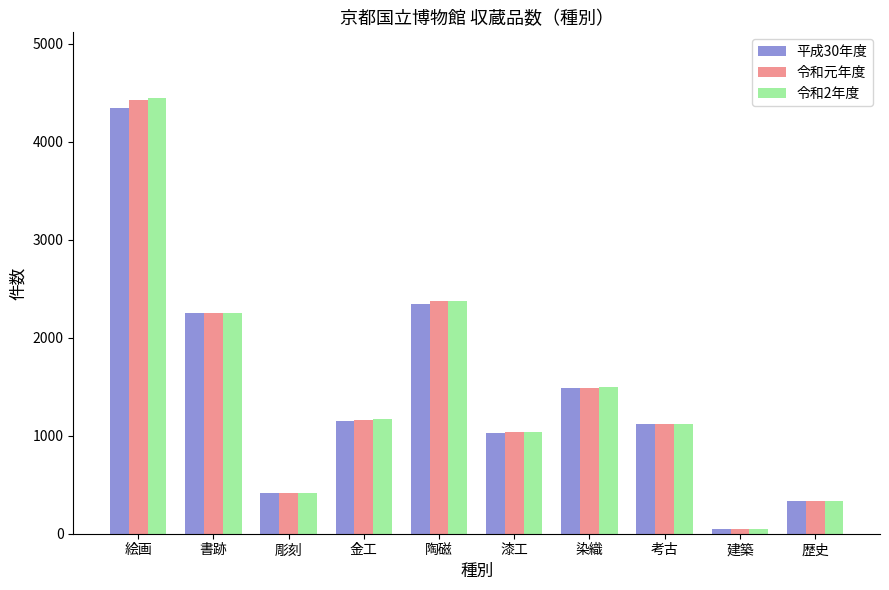

Reading left to right, transcribe all the data shown in this chart.

平成30年度: 絵画=4346	書跡=2250	彫刻=413	金工=1146	陶磁=2345	漆工=1023	染織=1485	考古=1116	建築=52	歴史=333
令和元年度: 絵画=4425	書跡=2253	彫刻=411	金工=1160	陶磁=2373	漆工=1033	染織=1489	考古=1121	建築=52	歴史=333
令和2年度: 絵画=4448	書跡=2252	彫刻=411	金工=1168	陶磁=2371	漆工=1042	染織=1496	考古=1123	建築=52	歴史=334